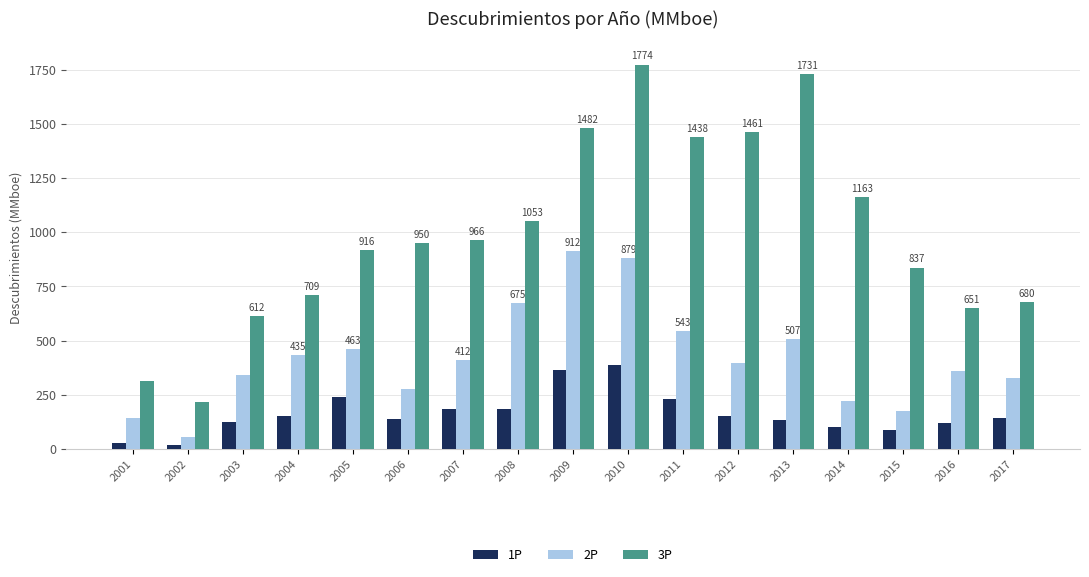

Which series has the largest total across all categories?

3P